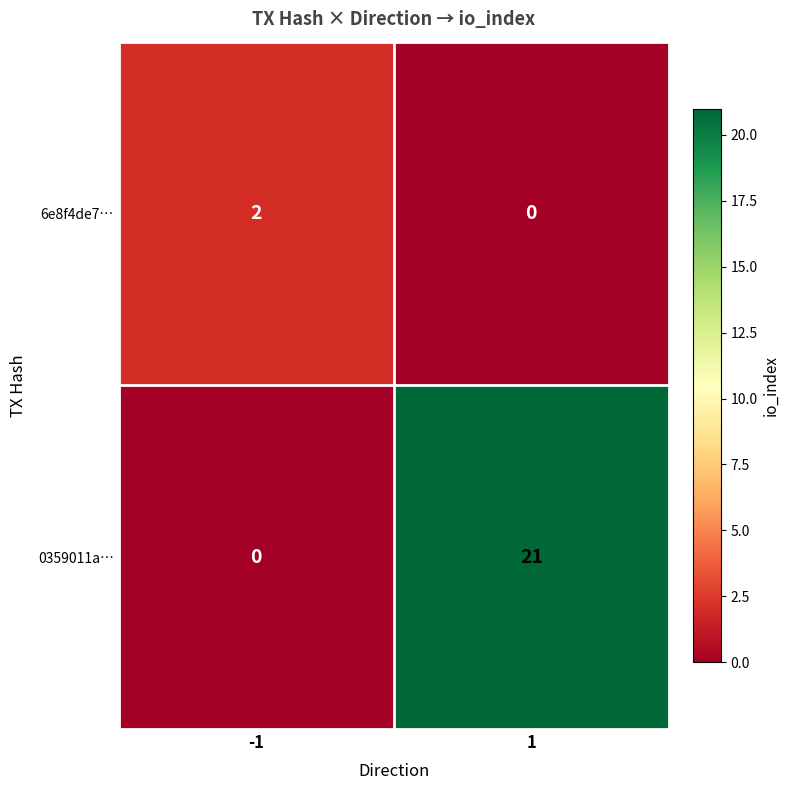

Which series has the largest total across all categories?

0359011a…